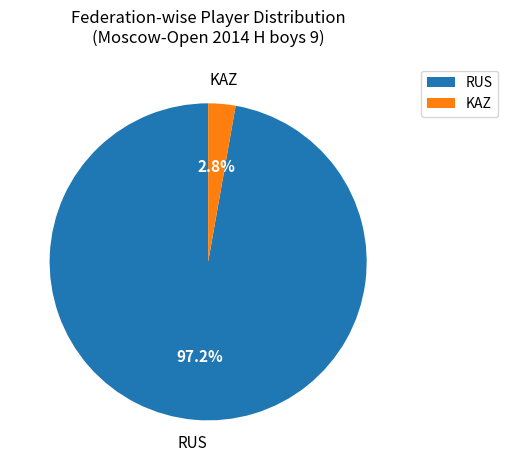

Which slice represents more than half of the pie?

RUS